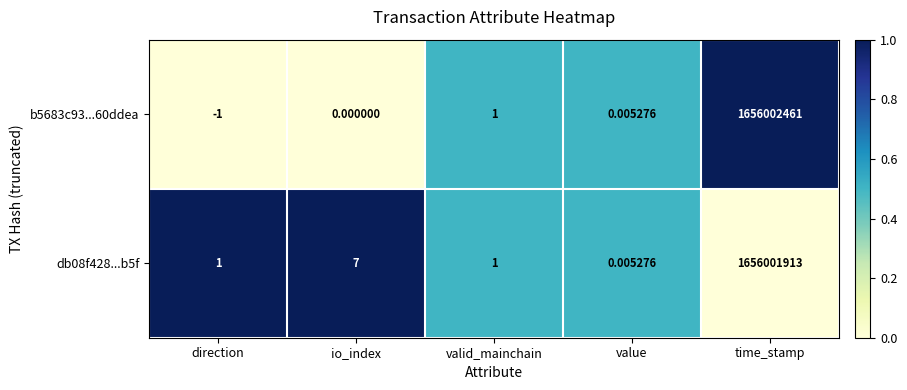

Where is b5683c93...60ddea nearest to the value 828001230?

valid_mainchain